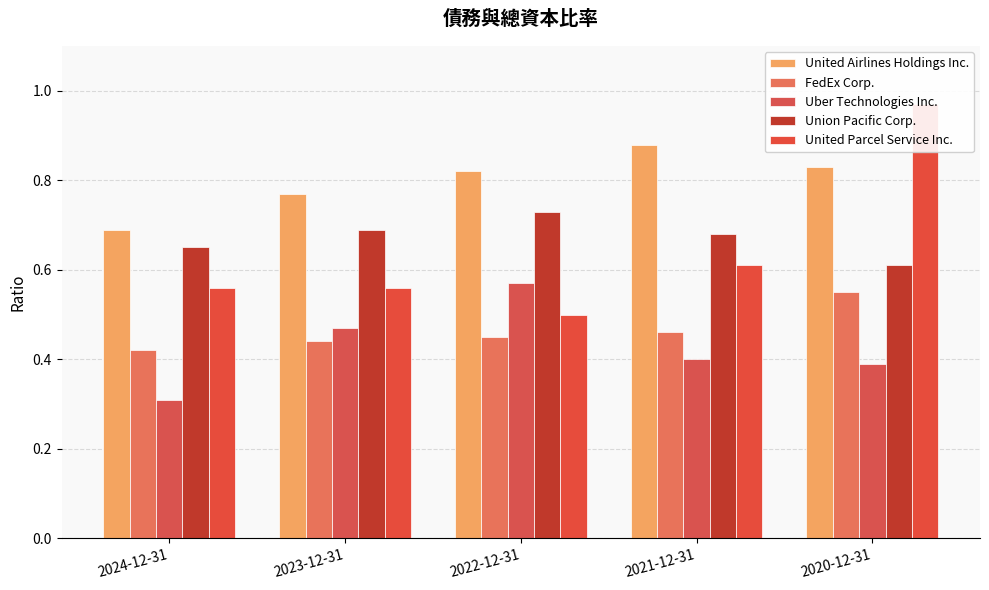

Reading left to right, extract all data points from this chart.

United Airlines Holdings Inc.: 0.7	0.8	0.8	0.9	0.8
FedEx Corp.: 0.4	0.4	0.5	0.5	0.6
Uber Technologies Inc.: 0.3	0.5	0.6	0.4	0.4
Union Pacific Corp.: 0.7	0.7	0.7	0.7	0.6
United Parcel Service Inc.: 0.6	0.6	0.5	0.6	1.0